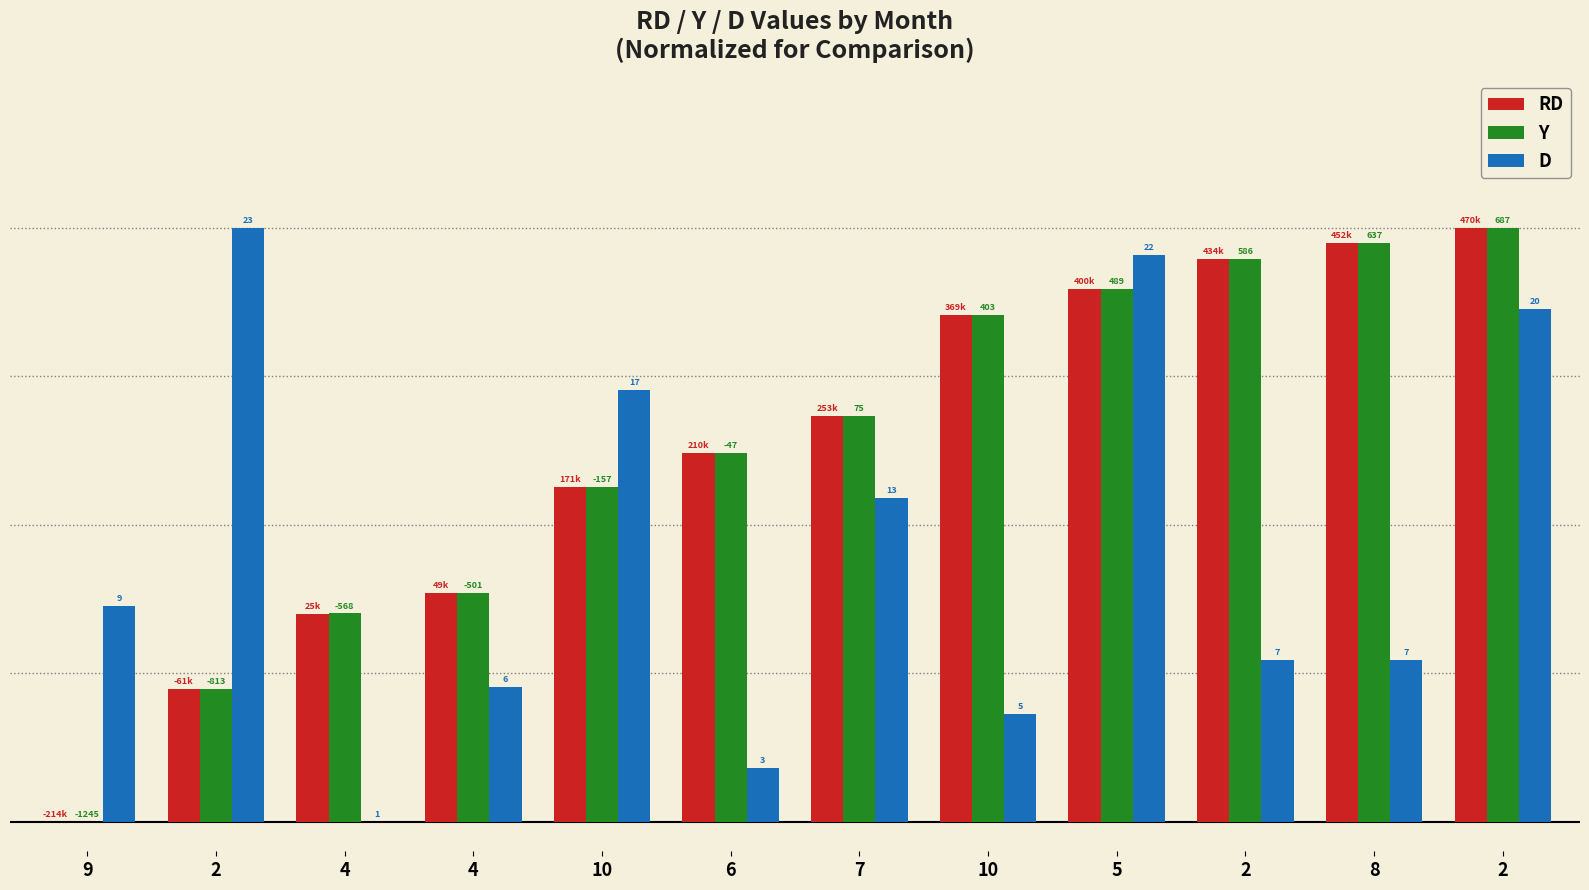

What is the label of the 1st bar from the left?

9